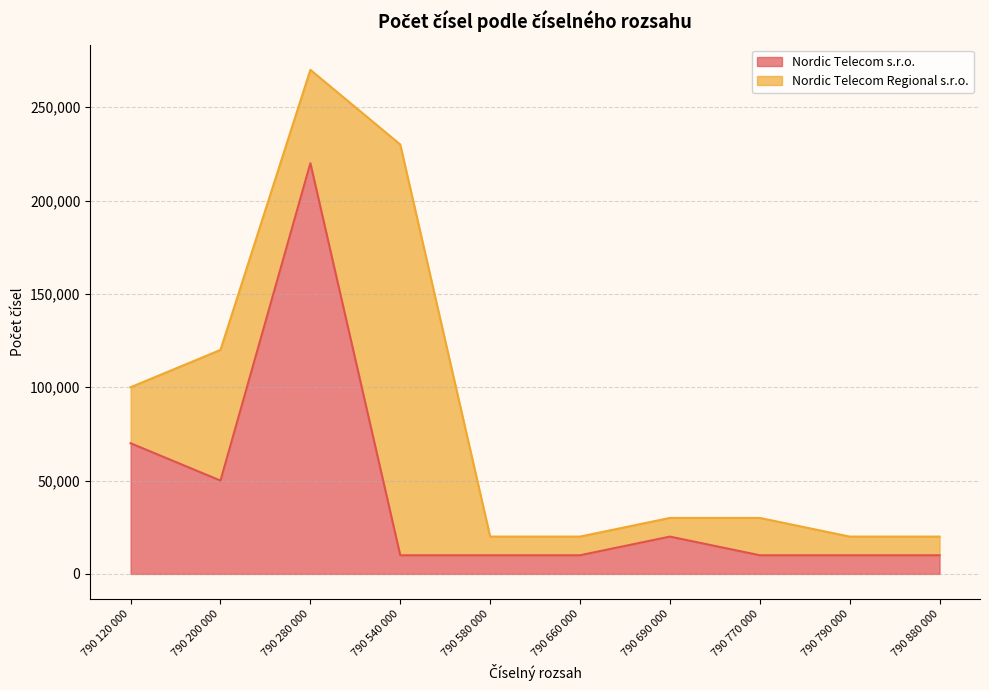

Is it true that the value at 790 280 000 is 220000?

True